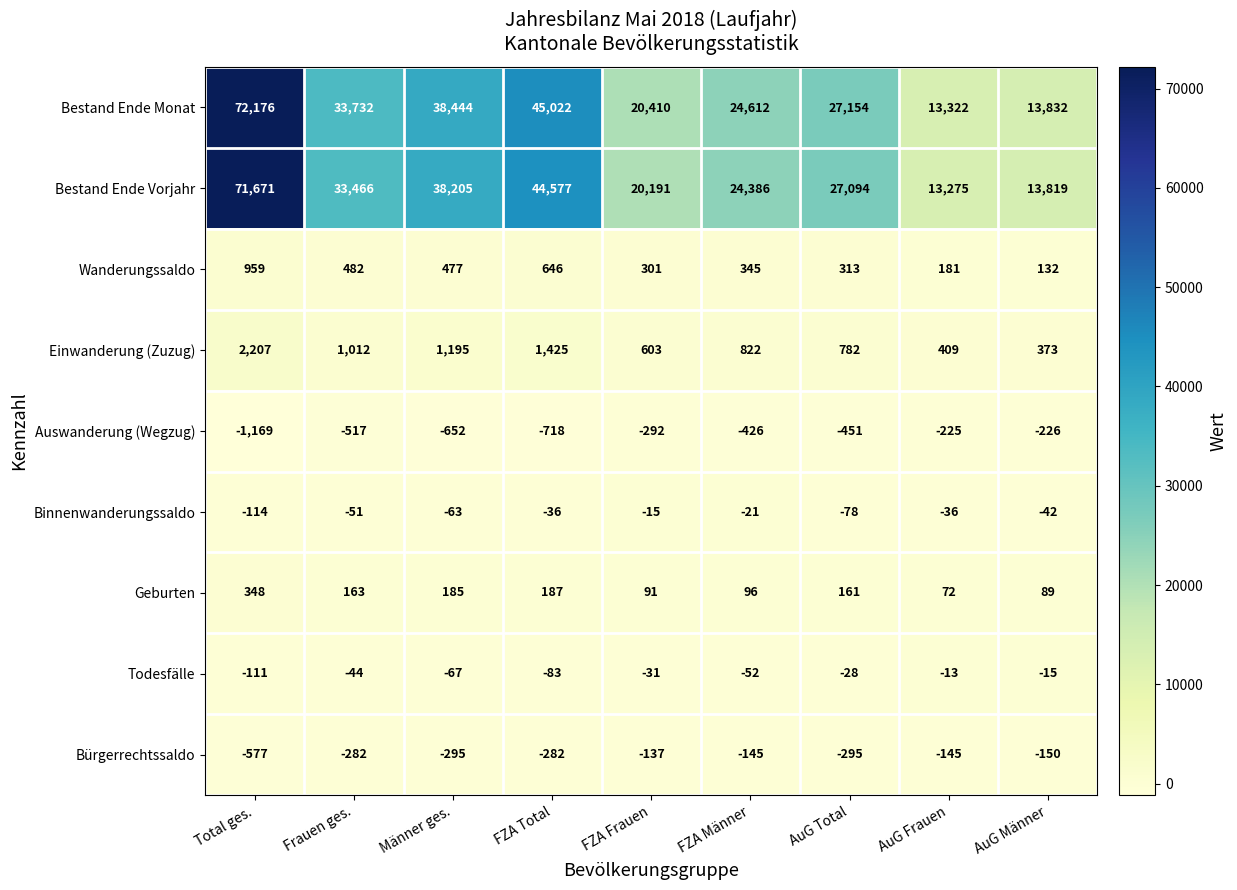

Which category has the highest value across all series?

Total ges.